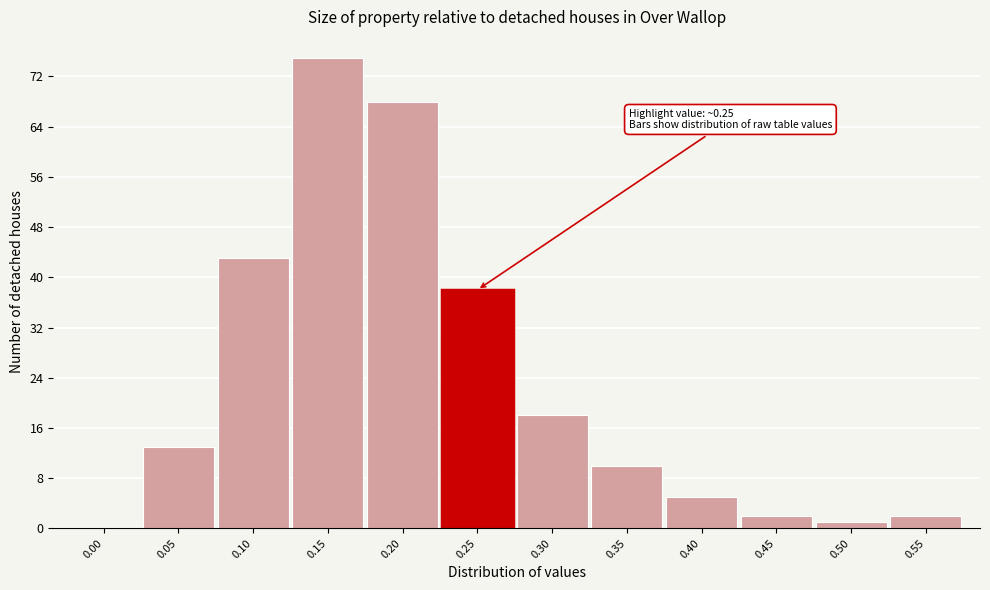

Reading left to right, list all the values displayed in this chart.

0.00=0	0.05=13	0.10=43	0.15=75	0.20=68	0.25=38	0.30=18	0.35=10	0.40=5	0.45=2	0.50=1	0.55=2